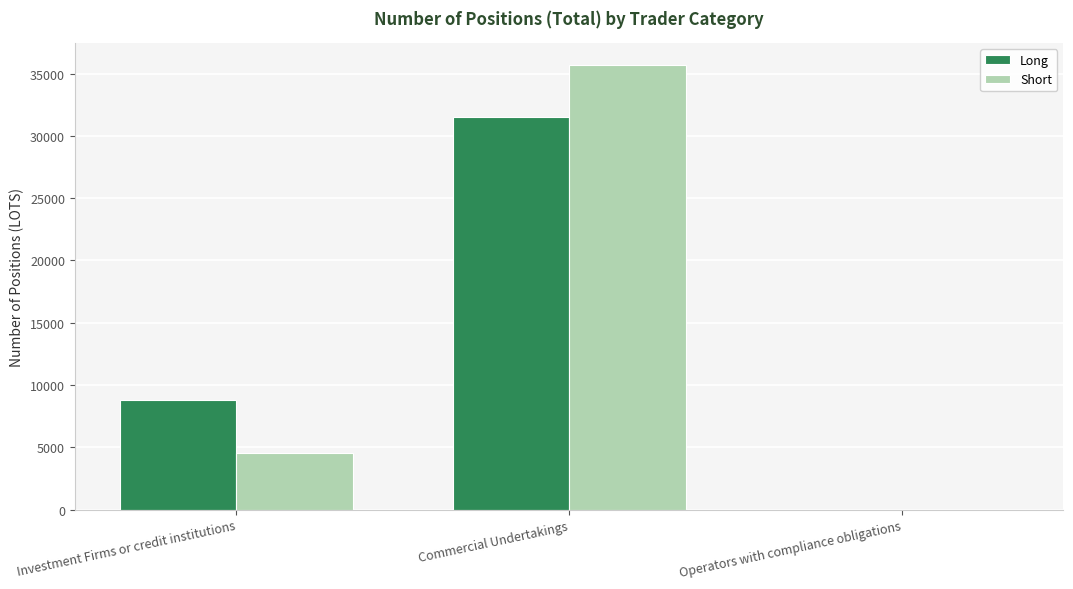

Which series changed the most between Investment Firms or credit institutions and Commercial Undertakings?

Short